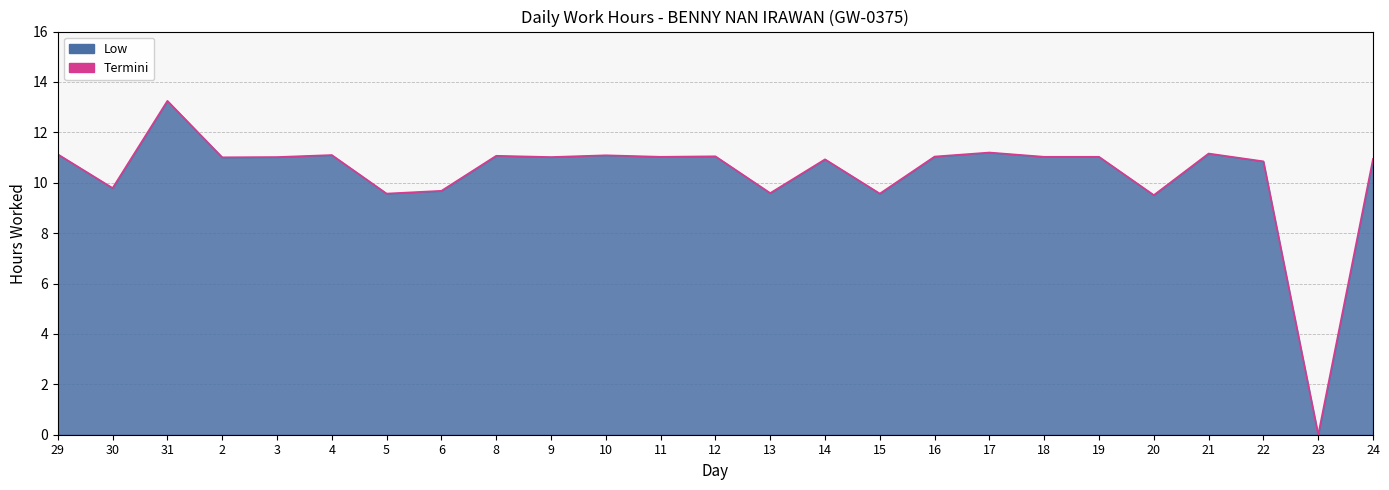

Count the number of values greater than 11.

15